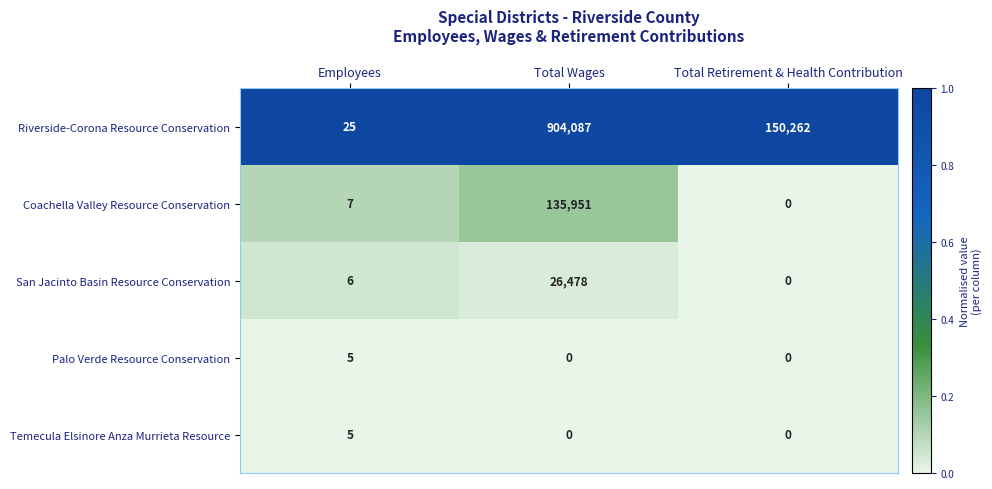

Which label corresponds to the largest value in the chart?

Total Wages